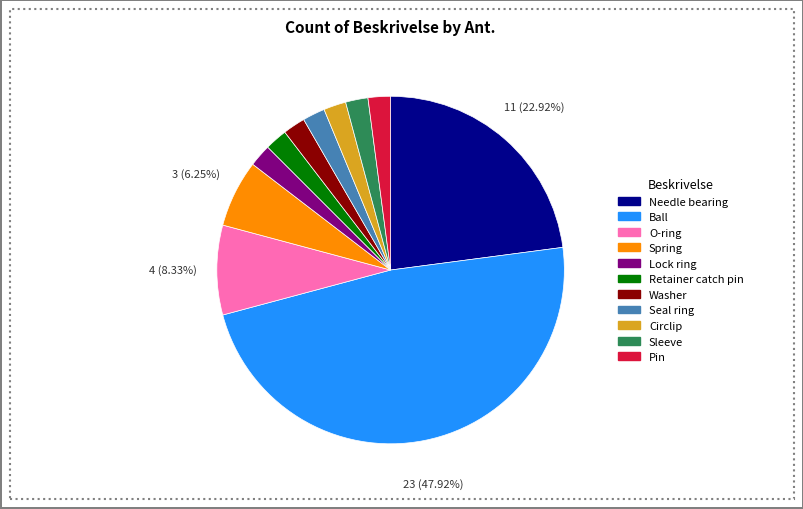

How many segments does this pie chart have?

11